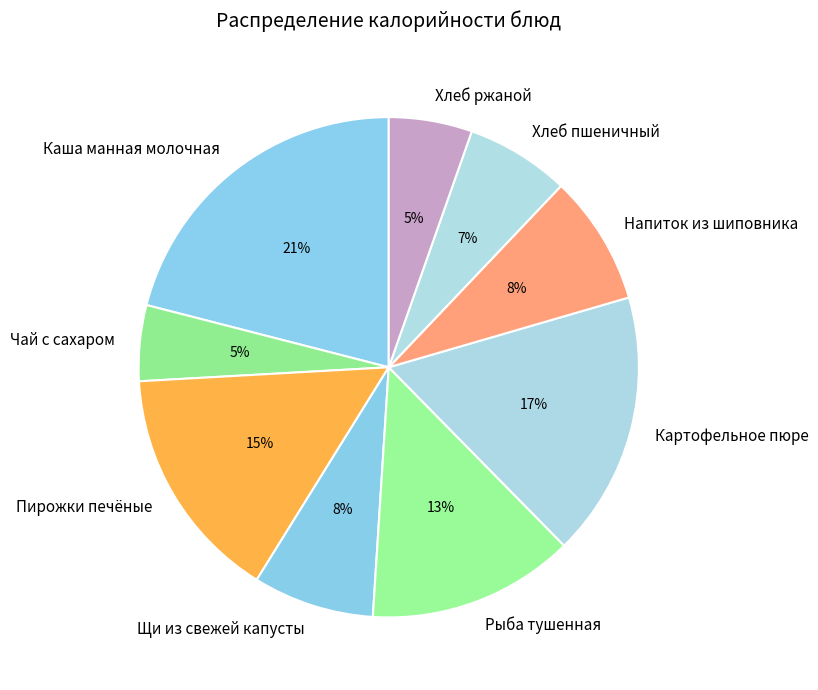

What percentage is the Хлеб пшеничный slice, to the nearest percent?

7%